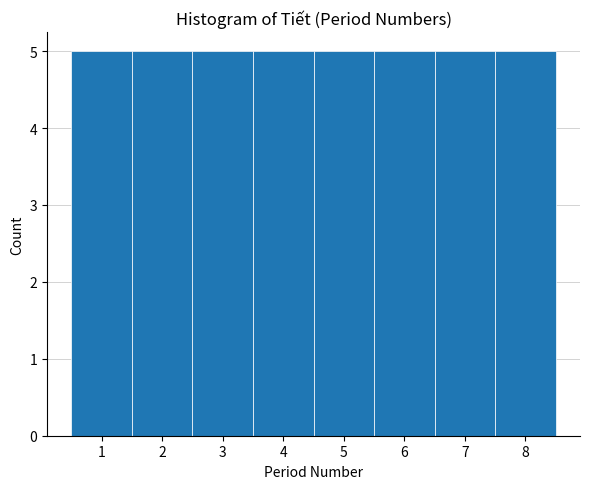

Reading left to right, list every bar in this chart as the range it spans on the x-axis followed by its height. The values are not printed on the chart, so give them approximately, as read against the axis.

0.5 to 1.5: 5
1.5 to 2.5: 5
2.5 to 3.5: 5
3.5 to 4.5: 5
4.5 to 5.5: 5
5.5 to 6.5: 5
6.5 to 7.5: 5
7.5 to 8.5: 5